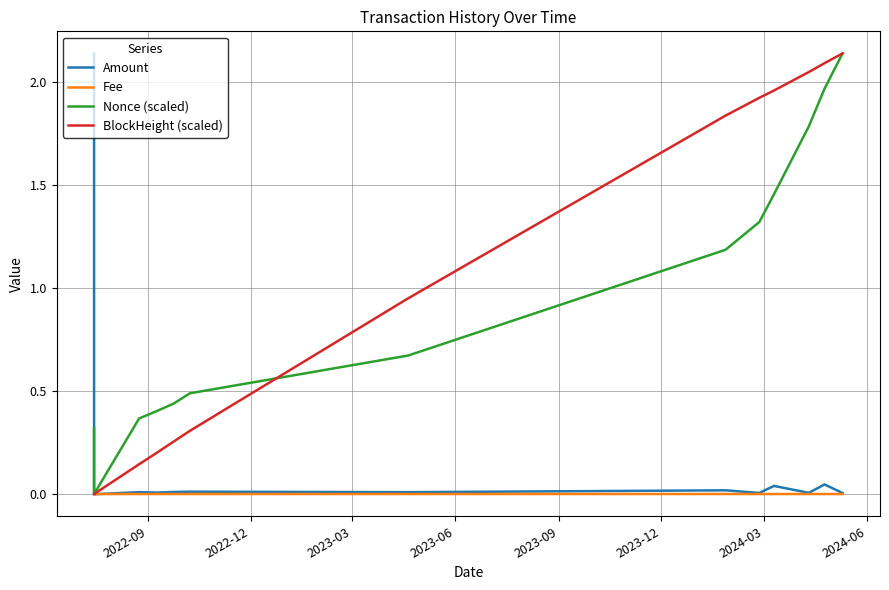

The value of BlockHeight (scaled) at 2022-09 is 0.0. True or false?

False